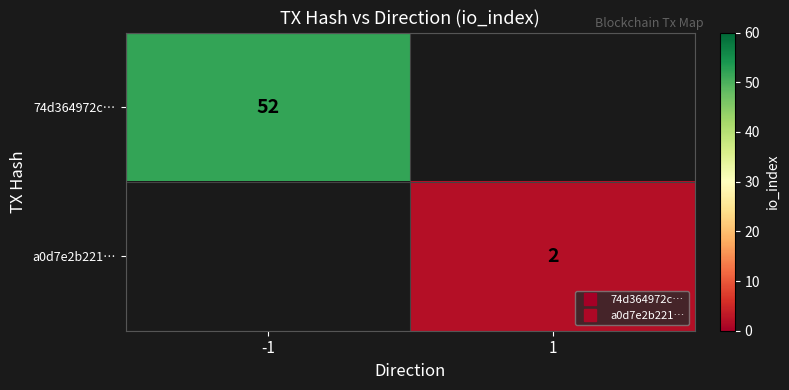

What is the maximum value shown in the chart?

52.0